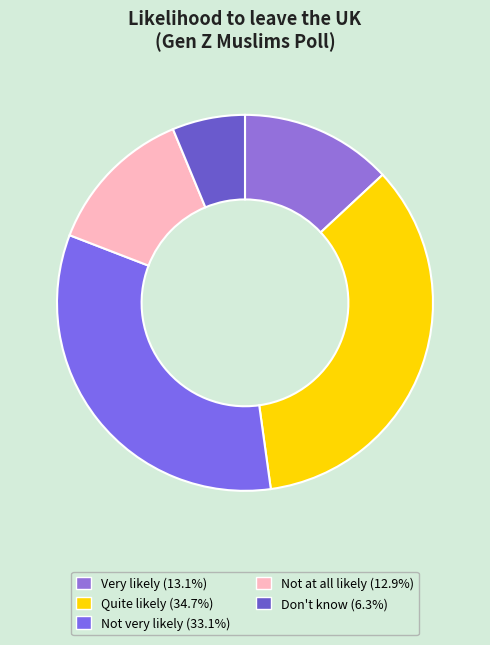

Count the number of slices in the pie.

5